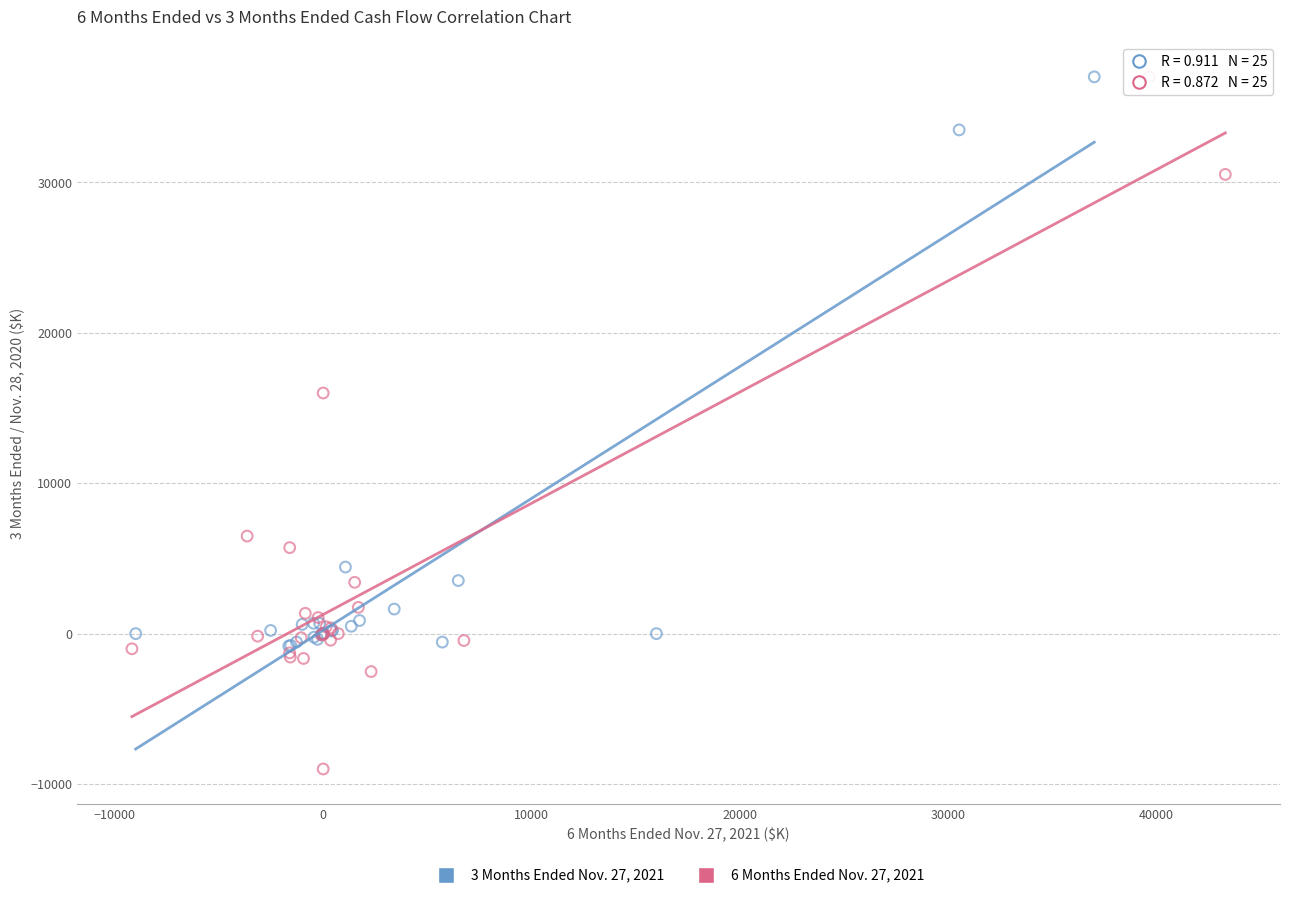

Which series has the largest Y range (max minus min)?

6 Months Ended Nov. 27, 2021